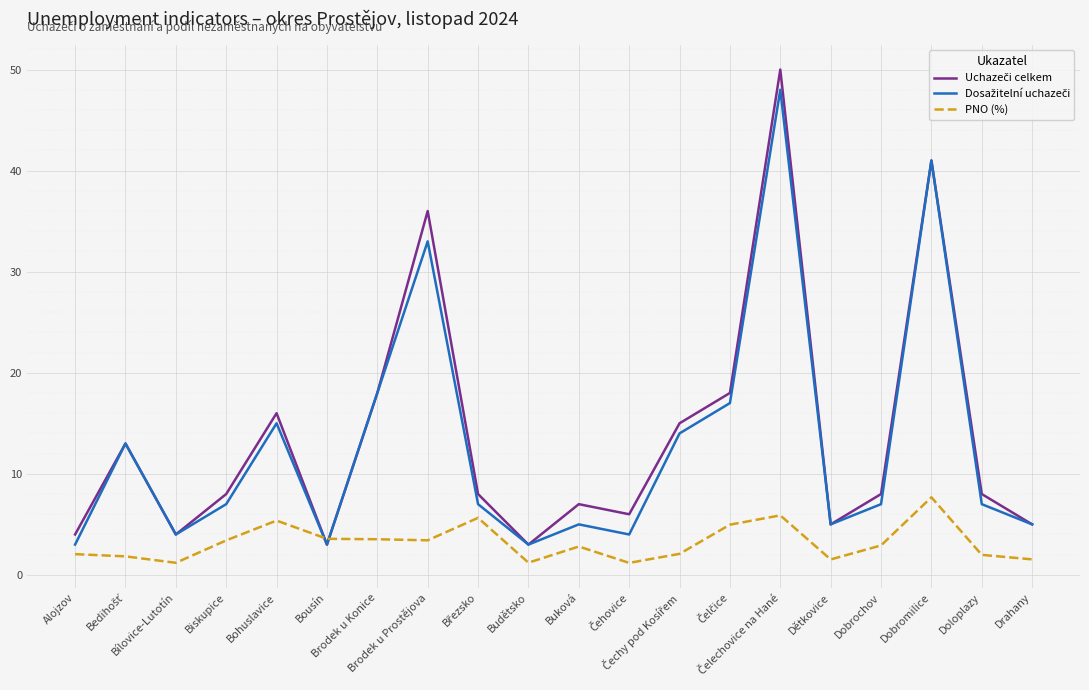

What is the maximum value shown in the chart?

50.0